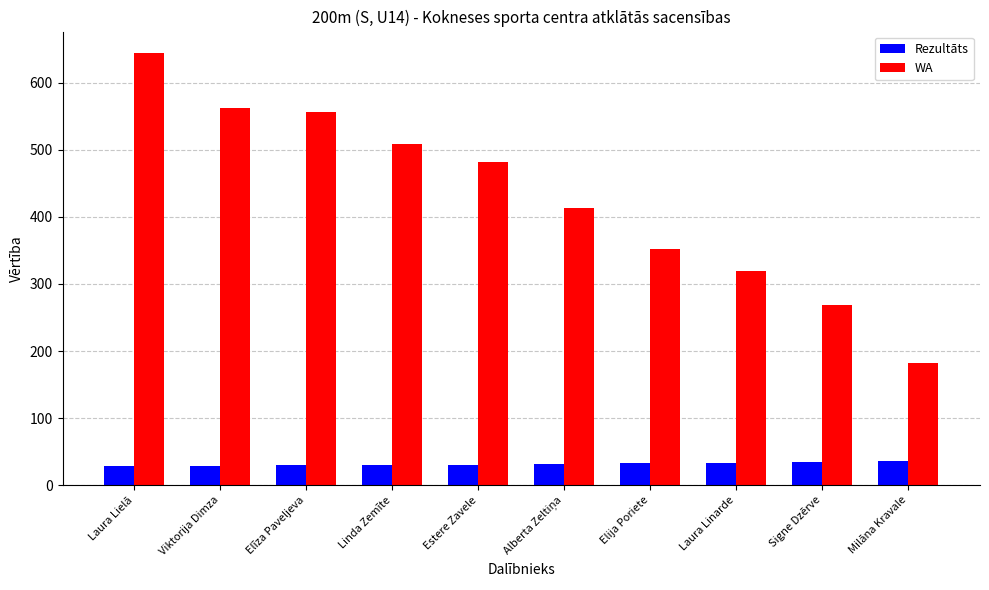

What is the difference between the maximum and second lowest values in the Rezultāts series?

6.9